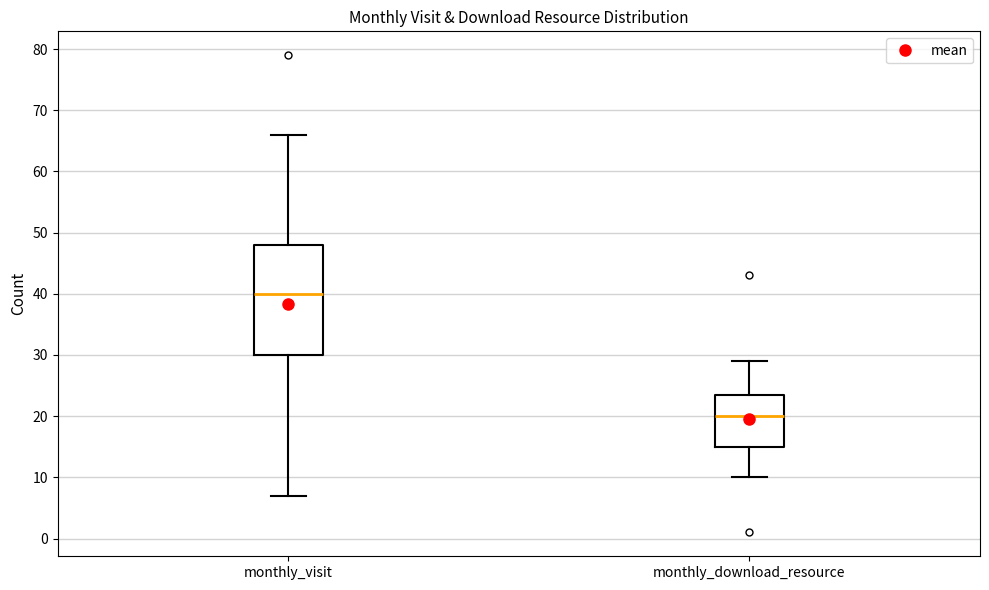

Reading left to right, read every box against the y-axis: the position of its median line, the range the box covers, and the ends of its whiskers. The values are not printed on the chart, so give them approximately, as read against the axis.

monthly_visit: median 40, box 30 to 48, whiskers 7 to 66
monthly_download_resource: median 20, box 15 to 24, whiskers 10 to 29